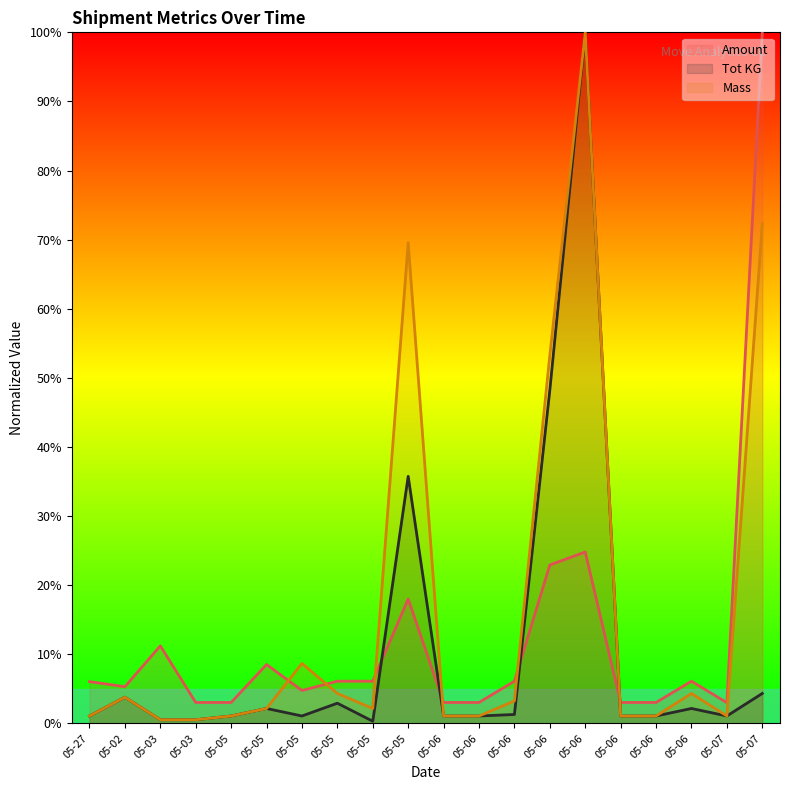

Between 05-06 and 05-06, which series saw the biggest shift?

Amount